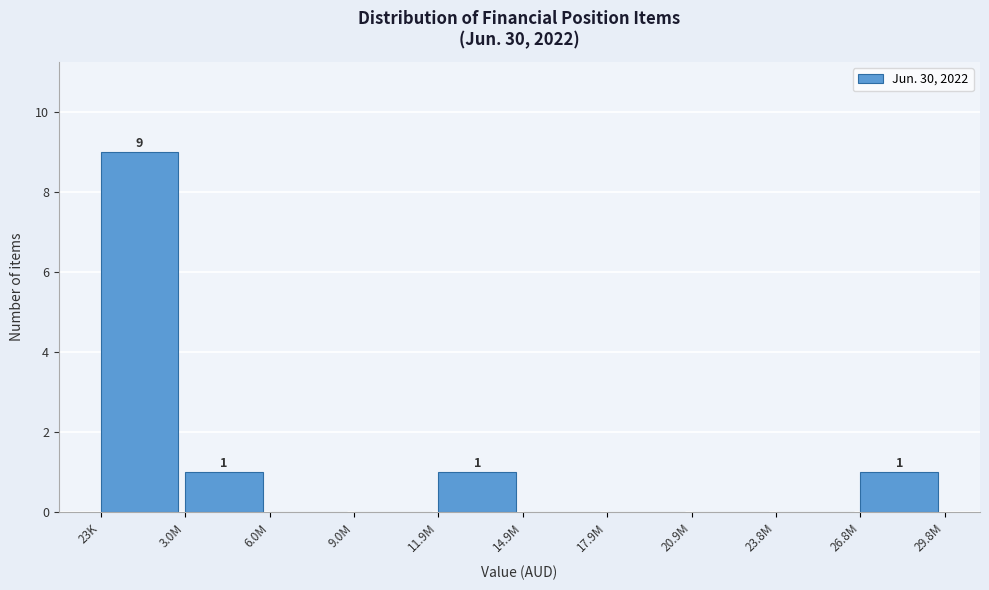

Reading right to left, extract all data points from this chart.

26.8M=1	23.8M=0	20.9M=0	17.9M=0	14.9M=0	11.9M=1	9.0M=0	6.0M=0	3.0M=1	23K=9